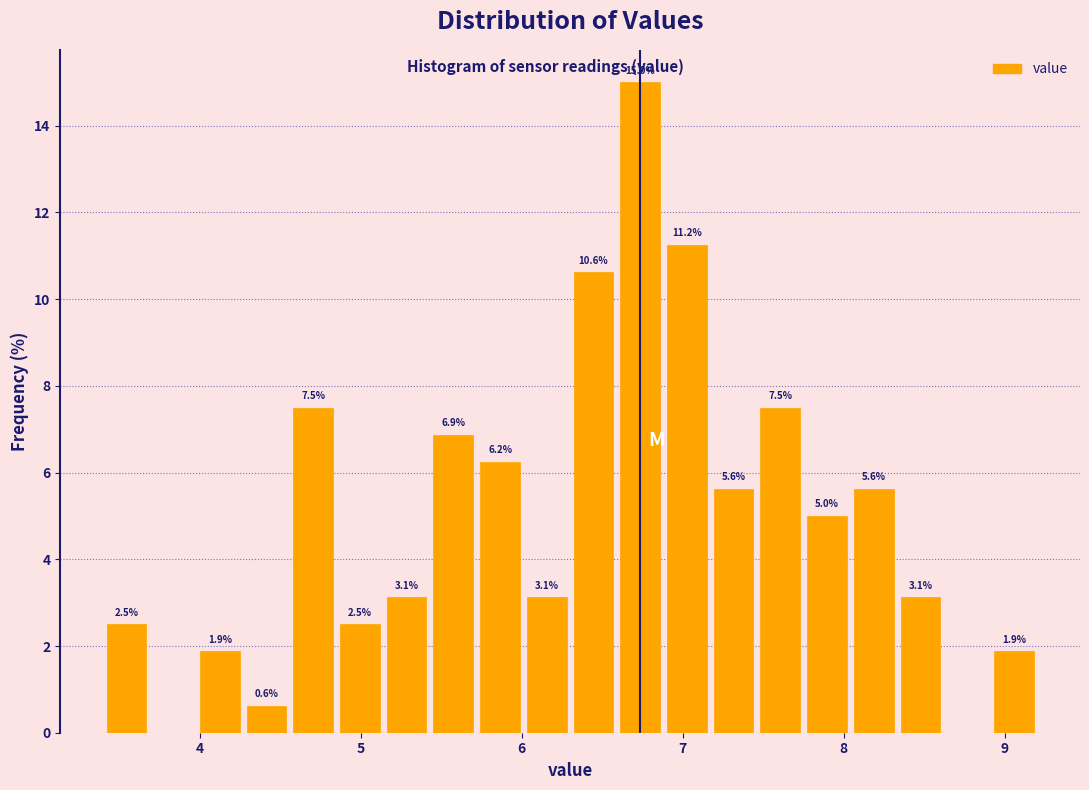

Read against the x-axis, roughly where is the centre of the tallest bar?

6.7